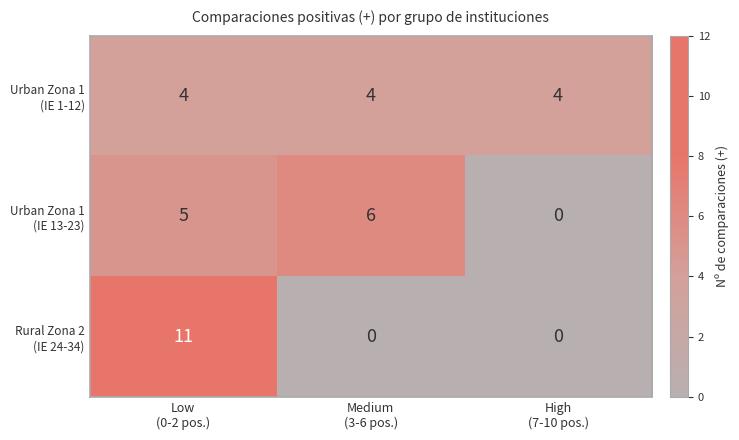

What is the total value across all series at Low
(0-2 pos.)?

20